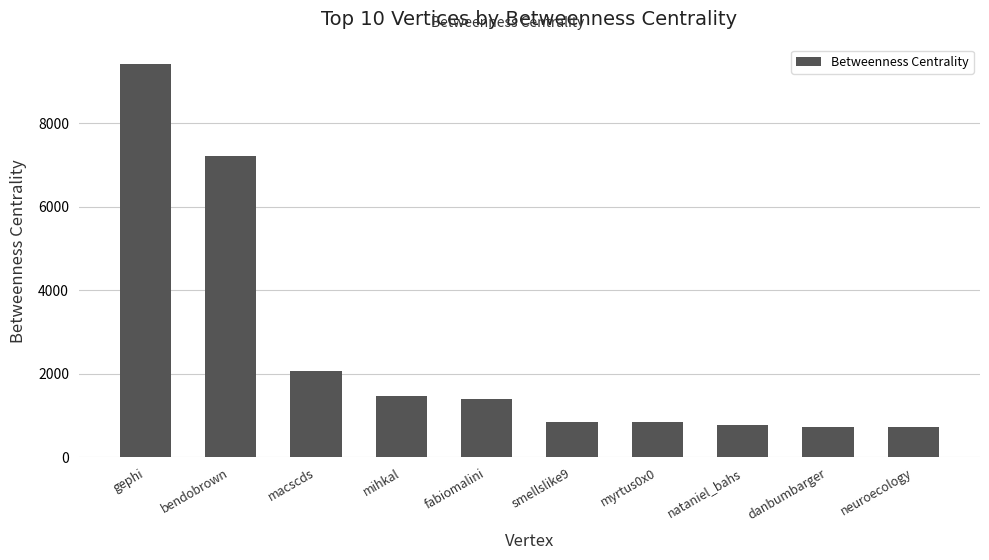

What is the sum of all values?

25498.7